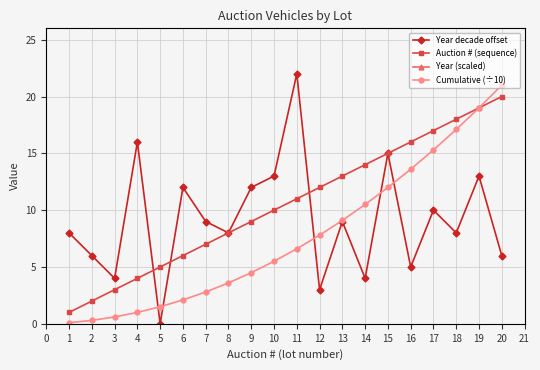

What is the sum of all Year decade offset values?

183.0